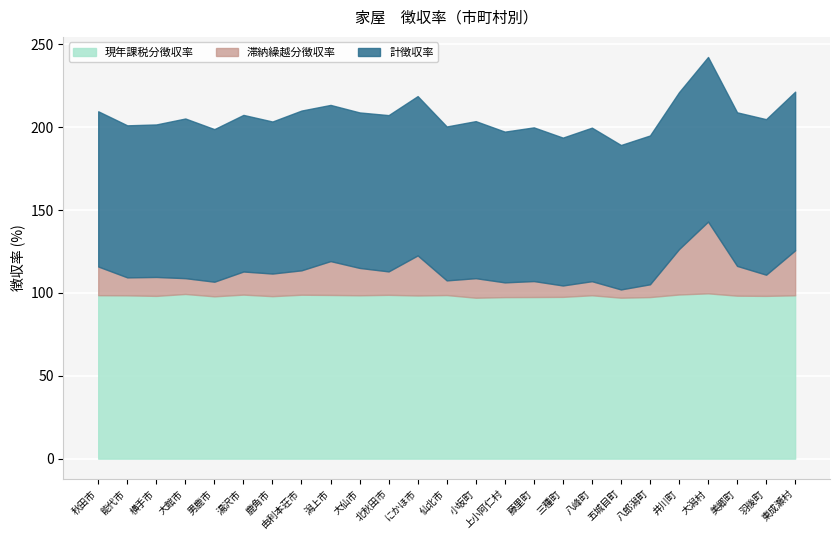

Count the number of data series in this chart.

3